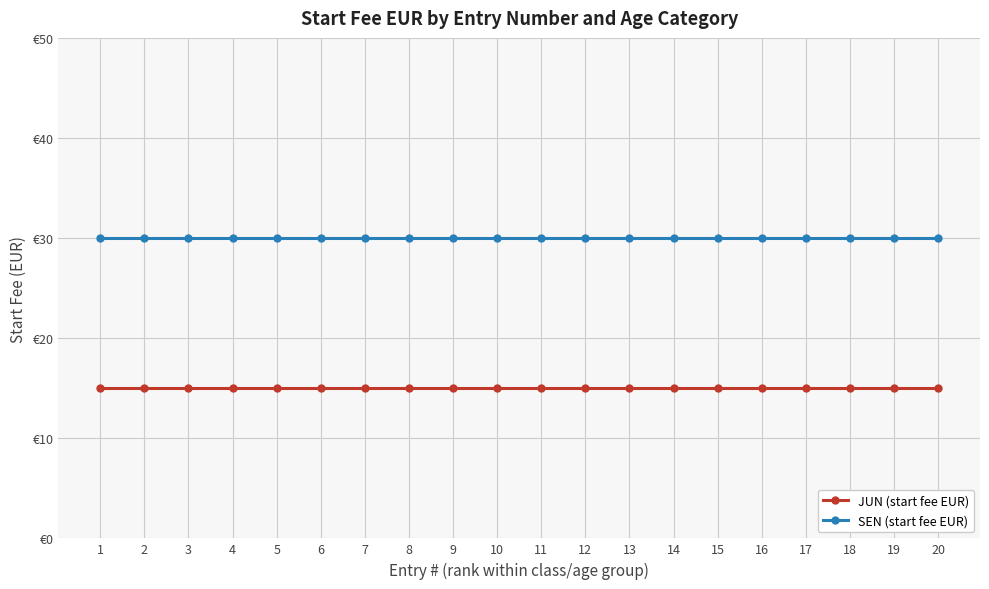

Which series has the widest spread of values?

JUN (start fee EUR)